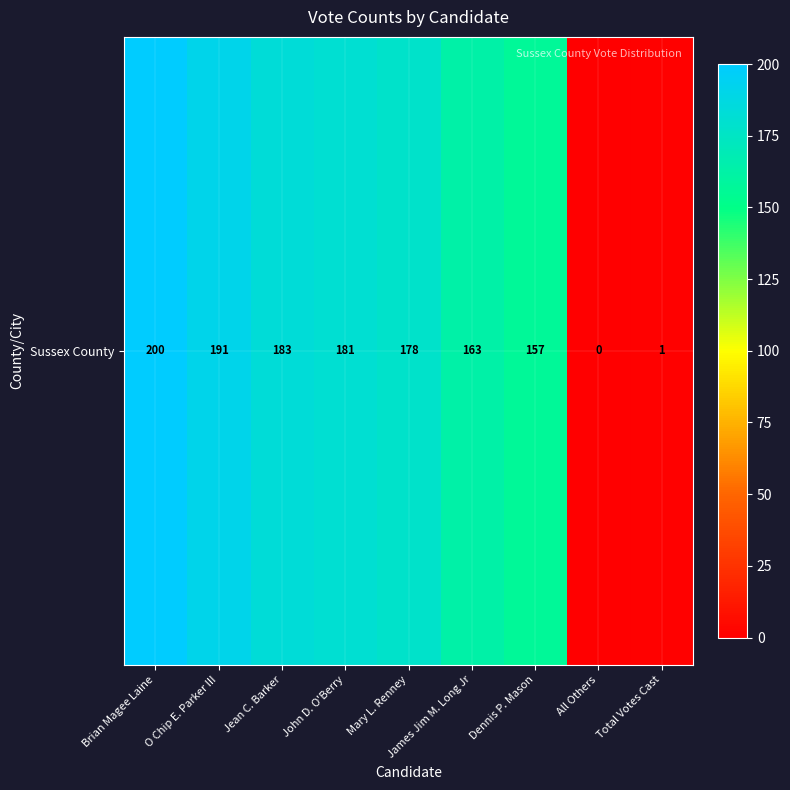

How many data points are less than 178?

4